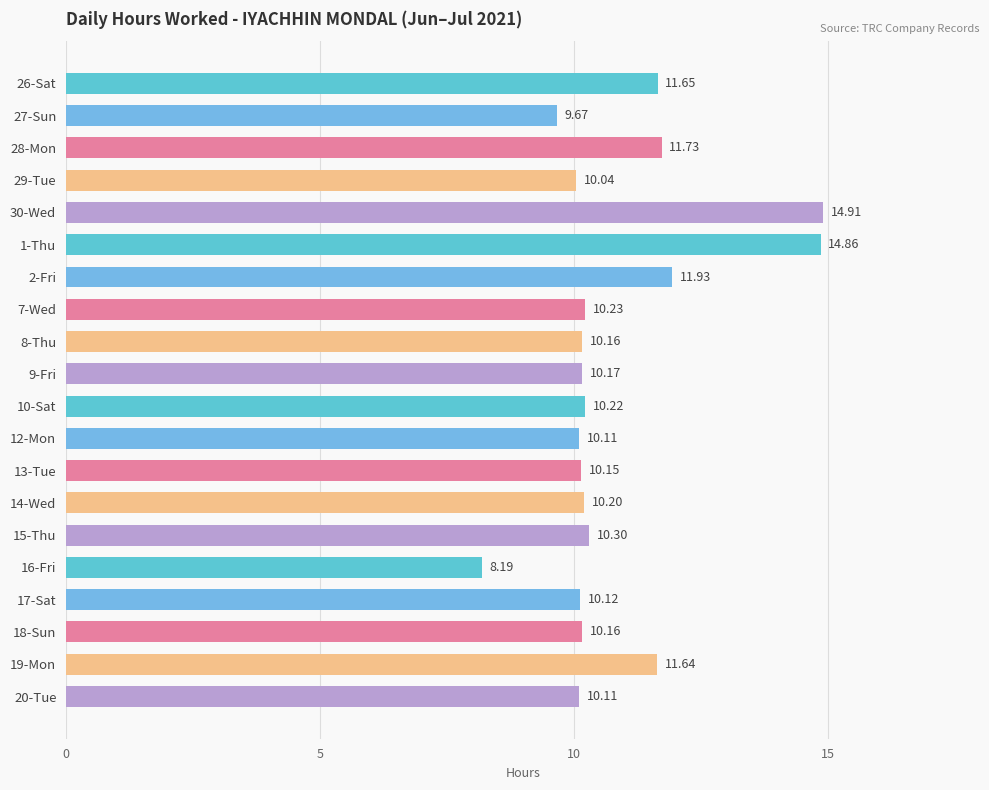

What is the difference between the values at 9-Fri and 1-Thu?

4.7